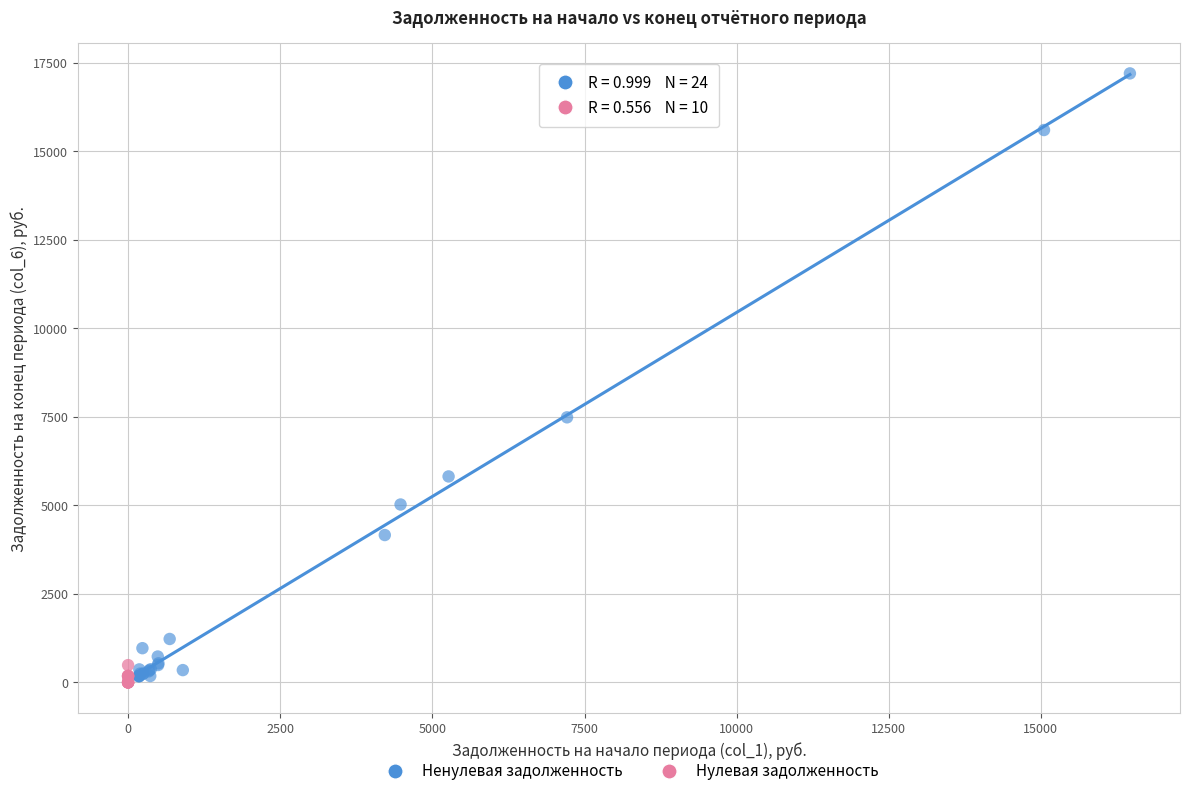

What are all the series names shown in the legend?

Ненулевая задолженность, Нулевая задолженность